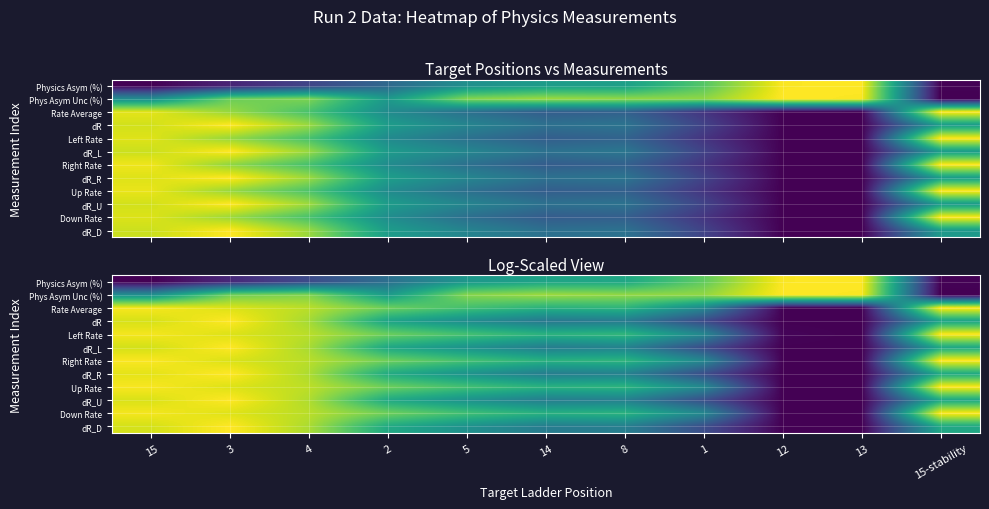

The value of dR_R at 8 is 0.8. True or false?

False